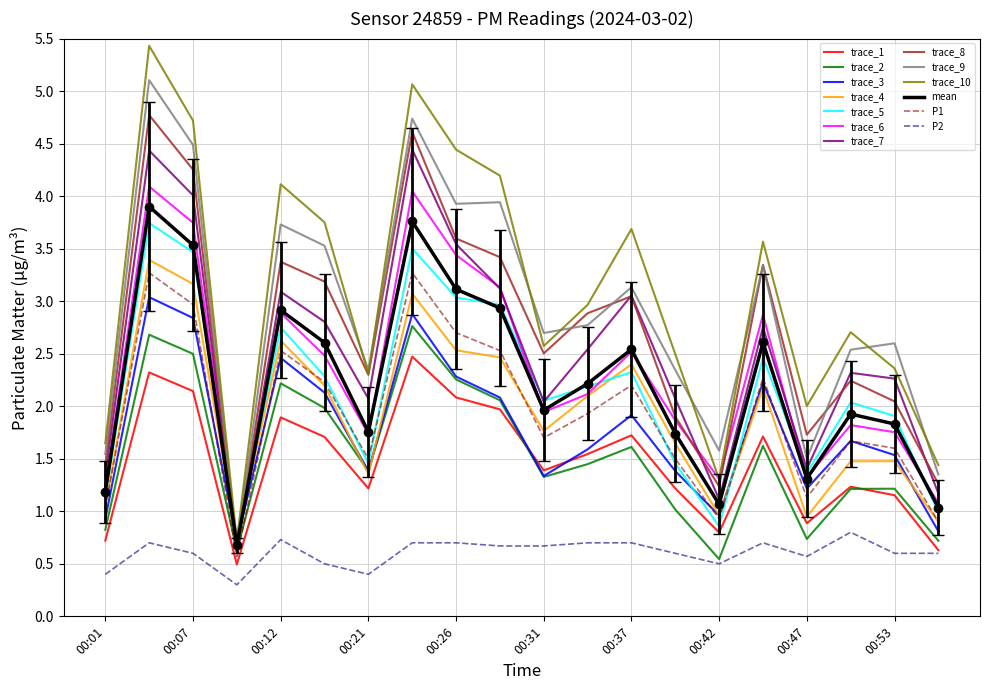

Which series has the largest range (max minus min)?

trace_10